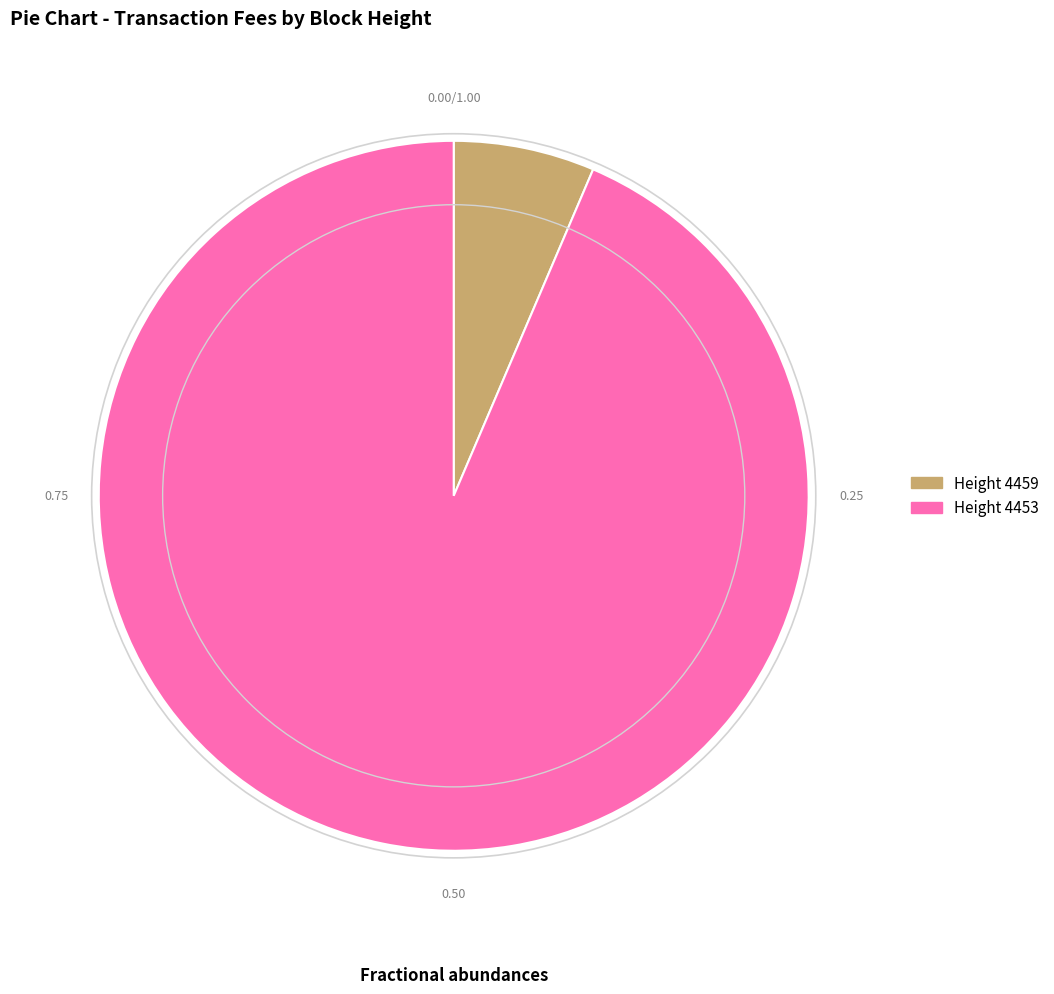

Does any single category account for the majority?

Yes